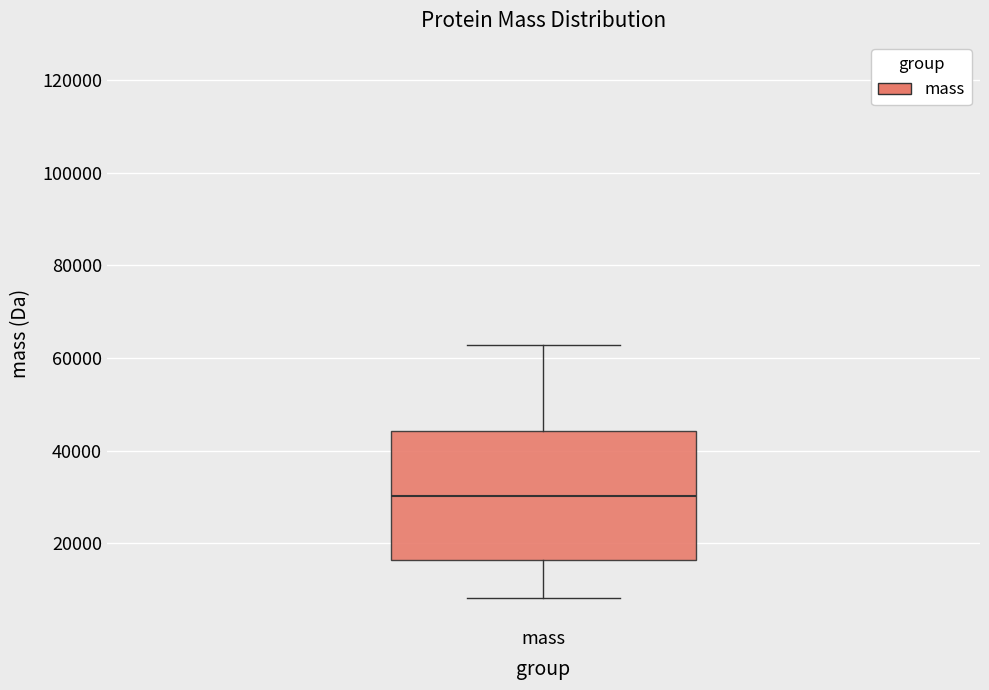

Transcribe this box plot: give where the median line is, the range the box spans, and where the two whiskers end, as read against the y-axis. The values are not printed on the chart, so give them approximately, as read against the axis.

median 30000, box 16000 to 44000, whiskers 8000 to 62000